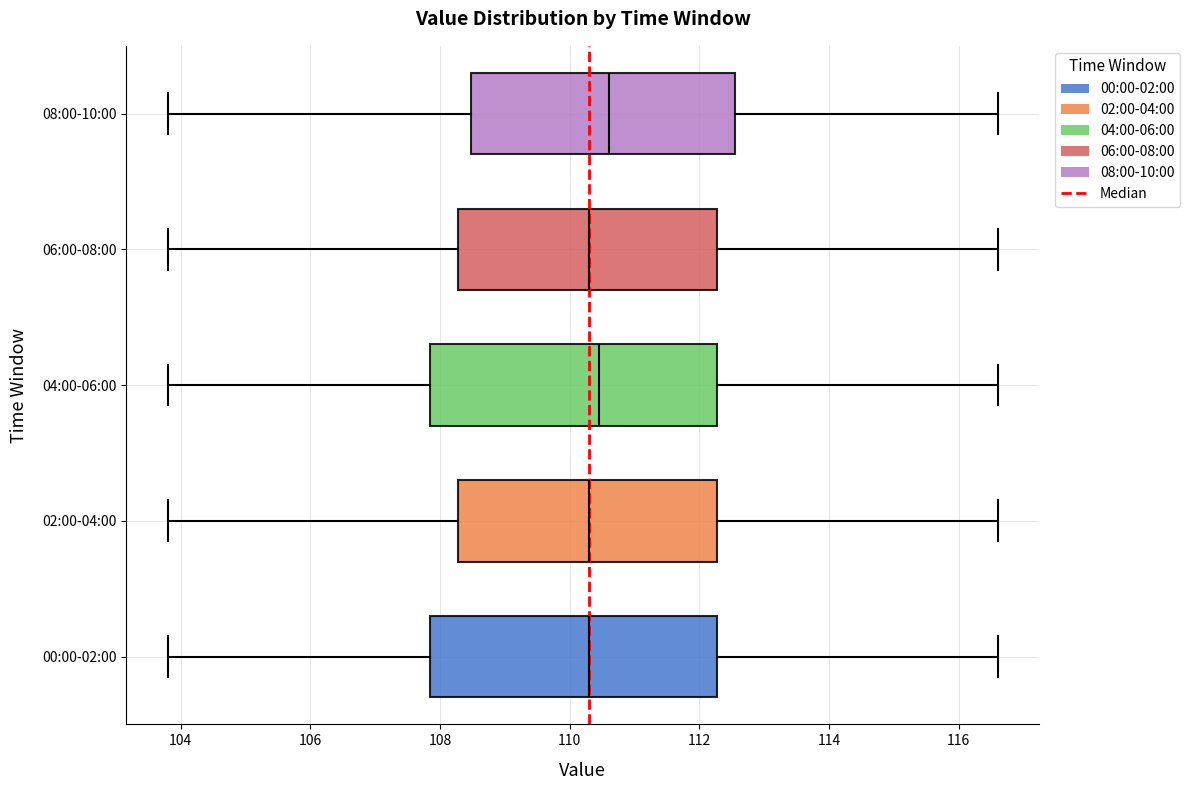

Reading bottom to top, read every box against the x-axis: the position of its median line, the range the box covers, and the ends of its whiskers. The values are not printed on the chart, so give them approximately, as read against the axis.

00:00-02:00: median 110.4, box 107.8 to 112.2, whiskers 103.8 to 116.6
02:00-04:00: median 110.4, box 108.2 to 112.2, whiskers 103.8 to 116.6
04:00-06:00: median 110.4, box 107.8 to 112.2, whiskers 103.8 to 116.6
06:00-08:00: median 110.4, box 108.2 to 112.2, whiskers 103.8 to 116.6
08:00-10:00: median 110.6, box 108.4 to 112.6, whiskers 103.8 to 116.6